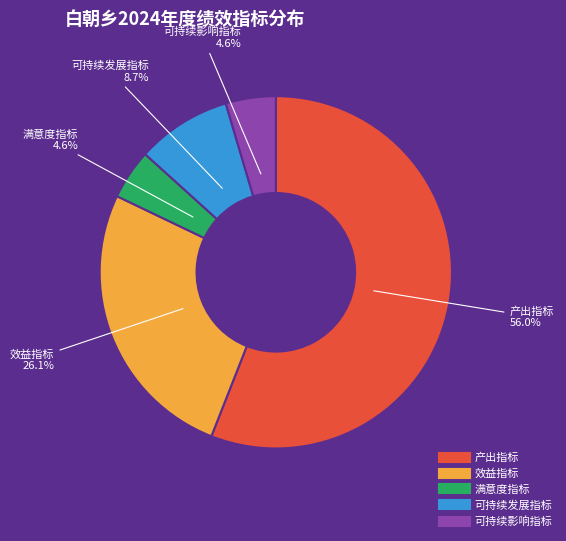

What percentage is the 可持续影响指标 slice, to the nearest percent?

5%